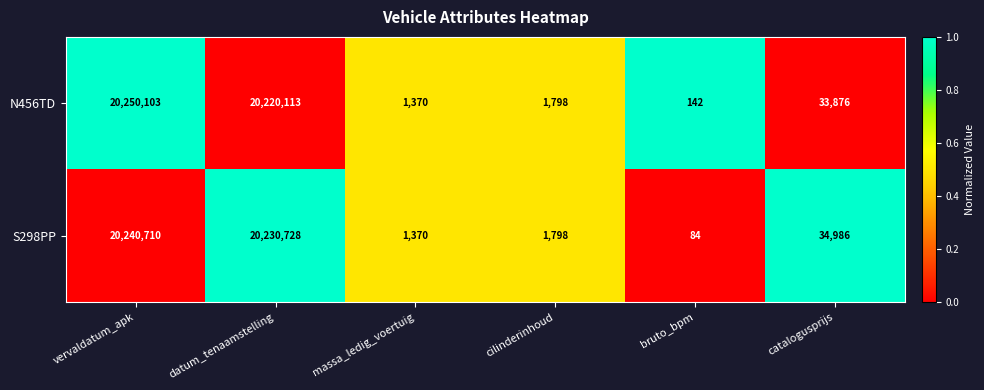

Reading left to right, extract all data points from this chart.

N456TD: 20250103	20220113	1370	1798	142	33876
S298PP: 20240710	20230728	1370	1798	84	34986